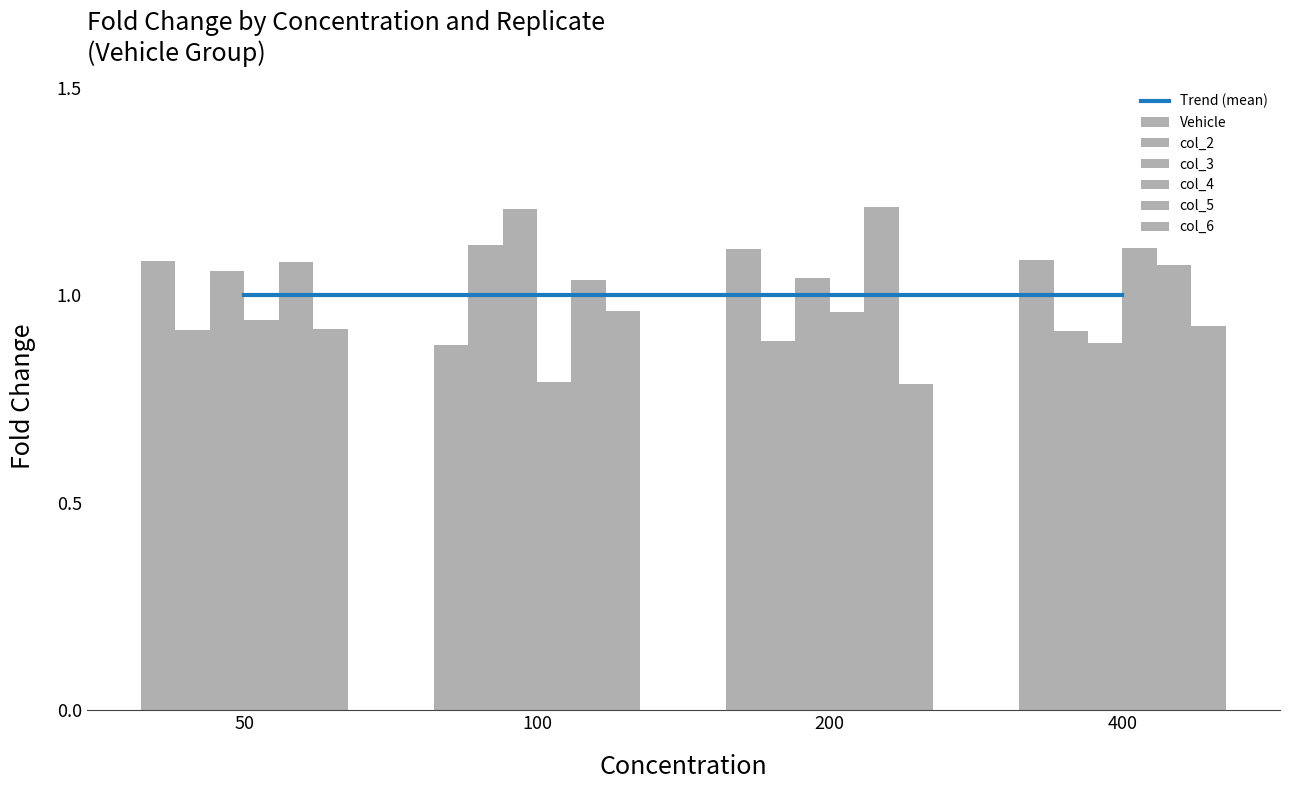

Which series has the largest total across all categories?

col_5